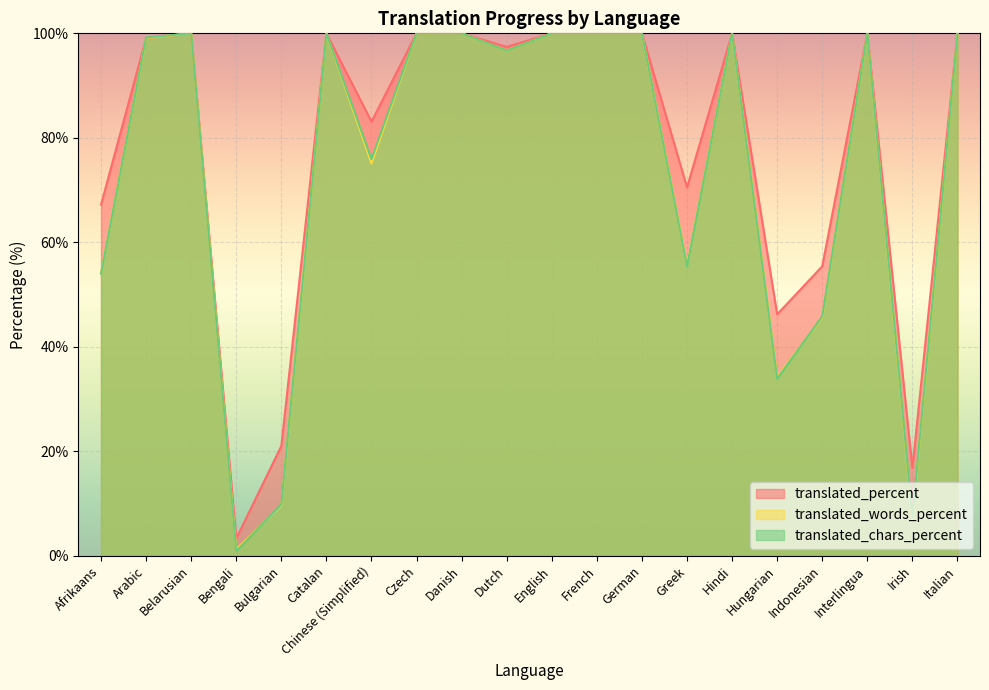

Where is the first local maximum for translated_chars_percent?

Belarusian